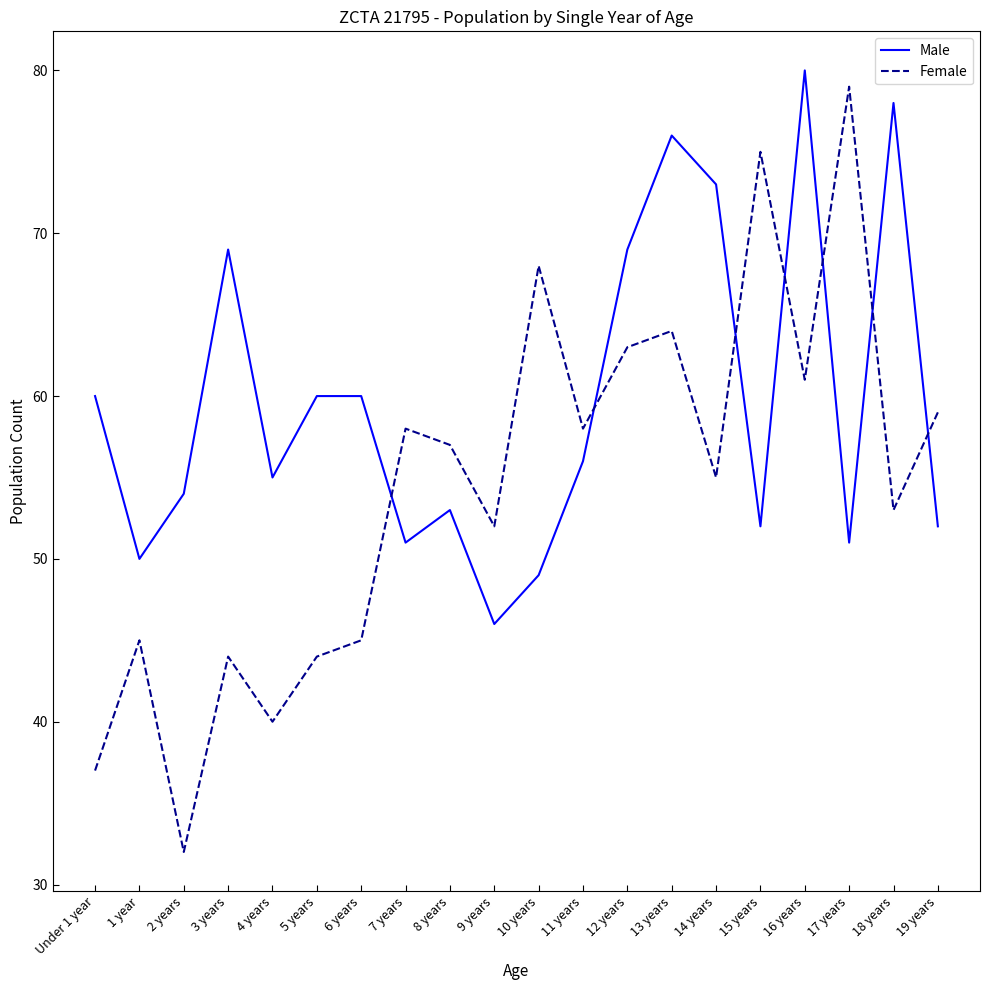

What is the approximate value of Male at 2 years?

54